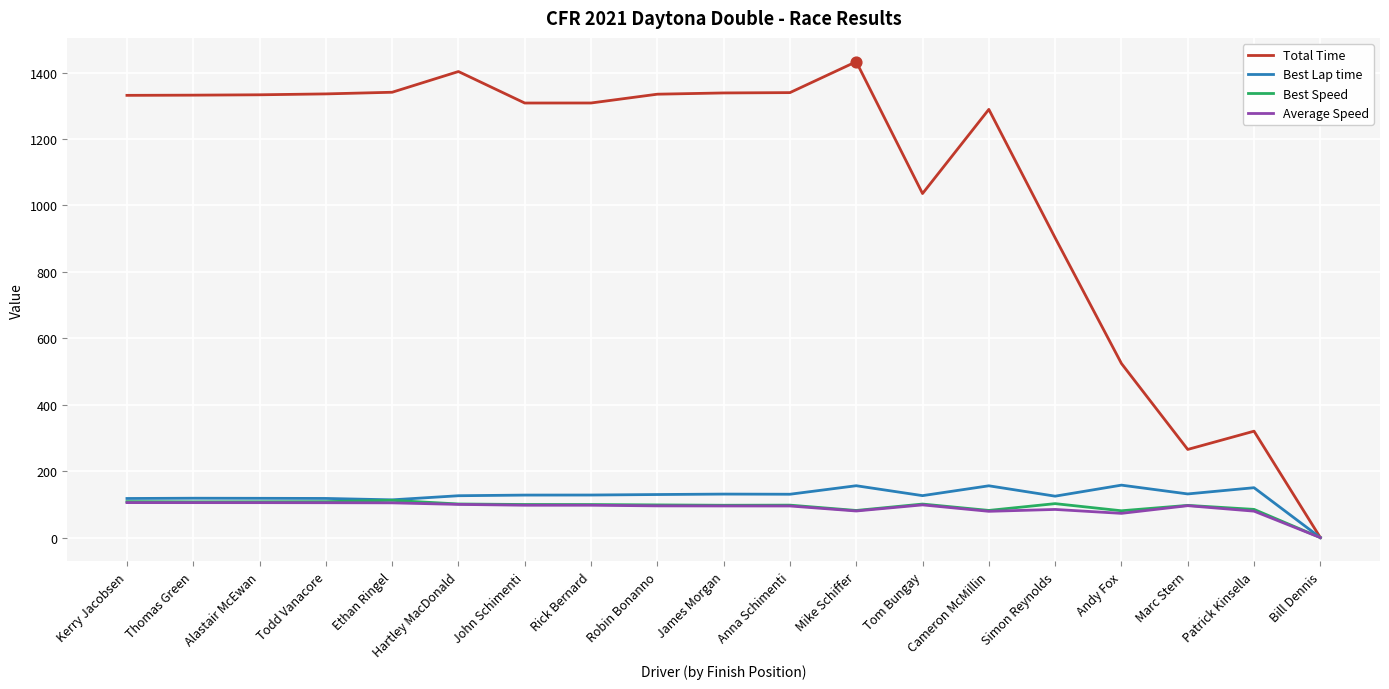

What is the total value across all series at Marc Stern?

589.8